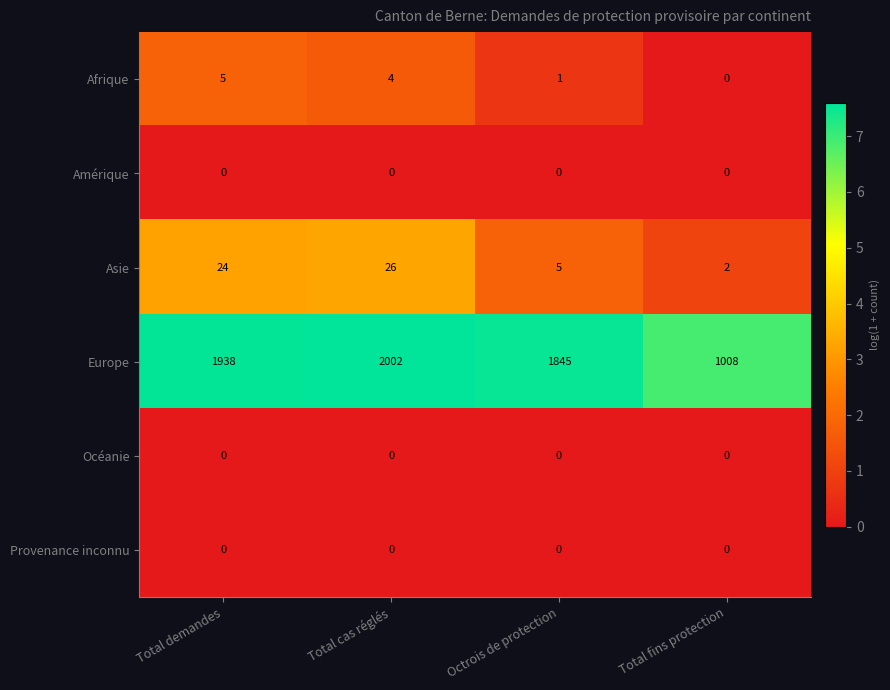

What is the total value across all series at Total demandes?

1967